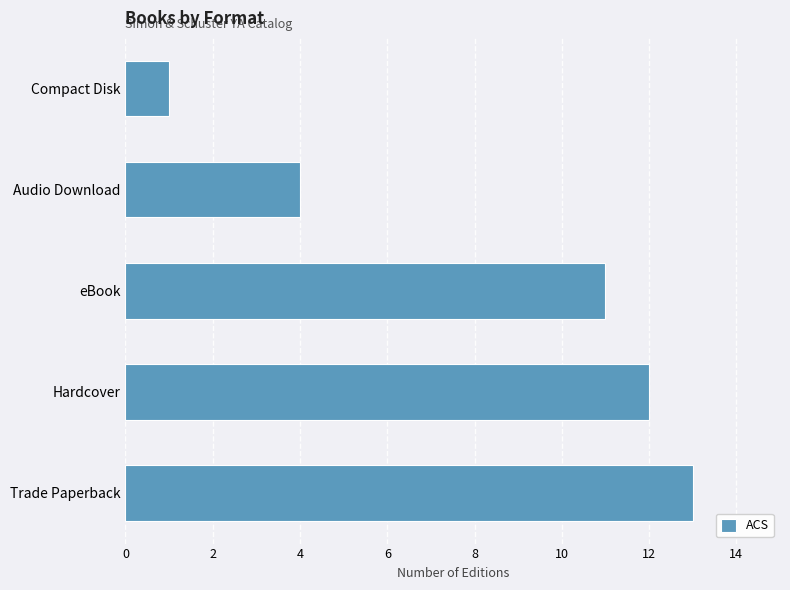

Count the number of categories in the chart.

5